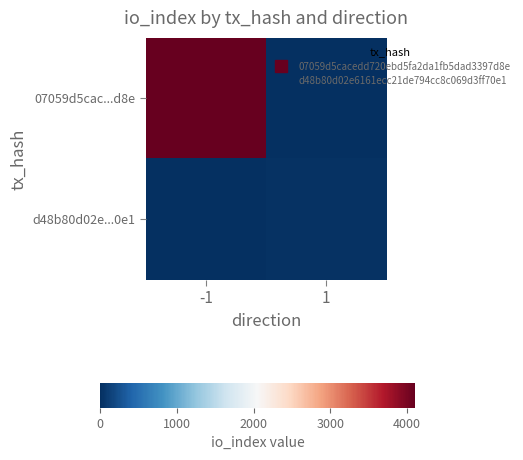

Which series has the largest range (max minus min)?

07059d5cac...d8e